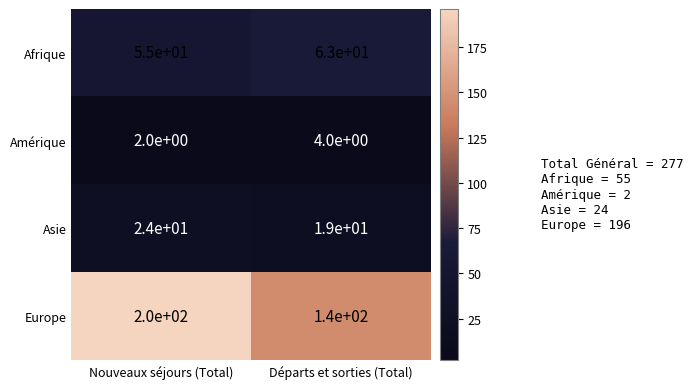

What is the sum of the Europe values at Nouveaux séjours (Total) and Départs et sorties (Total)?

340